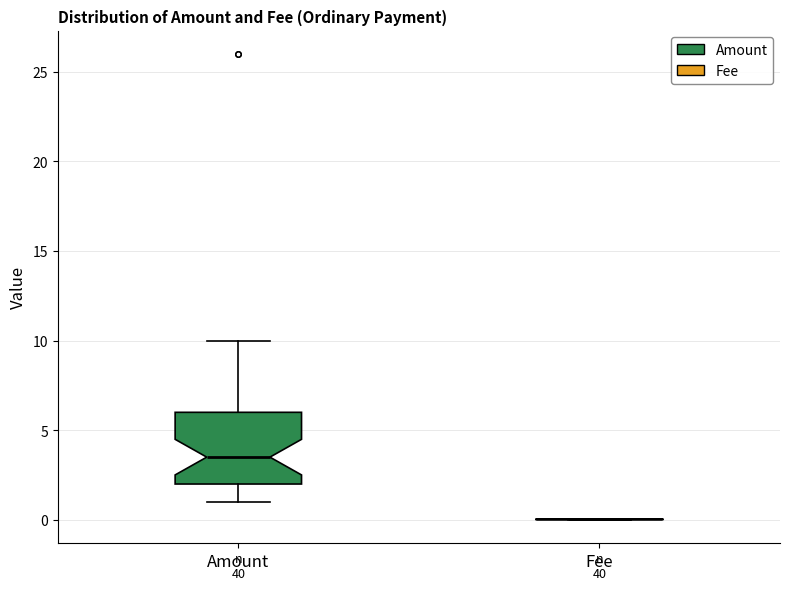

Comparing the boxes themselves (not the whiskers), which one is the tallest?

Amount